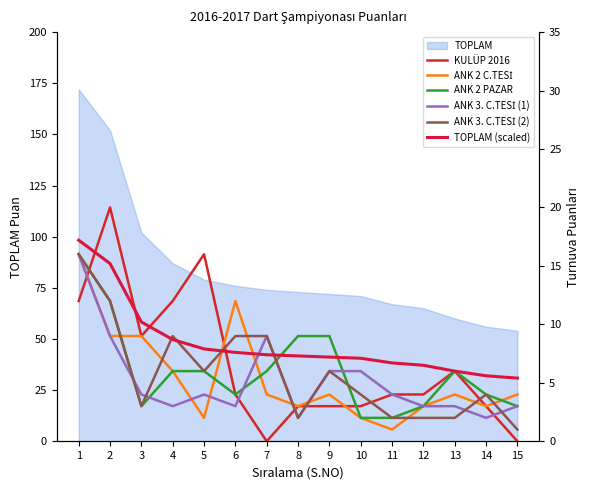

Does the chart display data point markers on the line(s)?

No